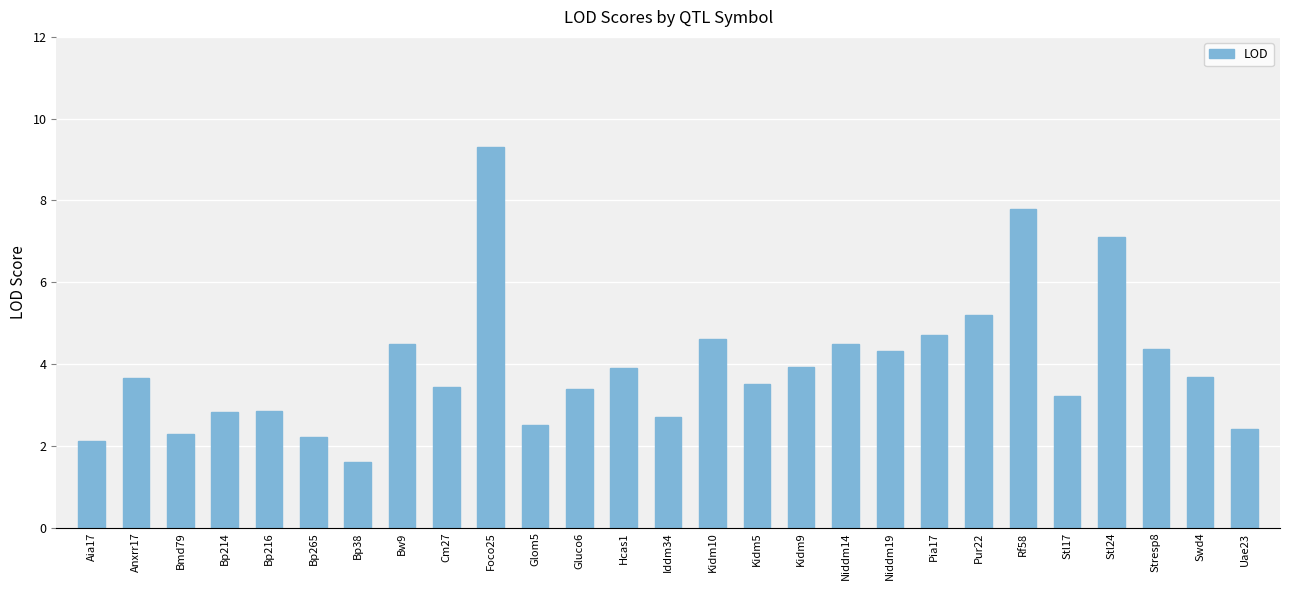

The value at Bmd79 is 2.3. True or false?

True